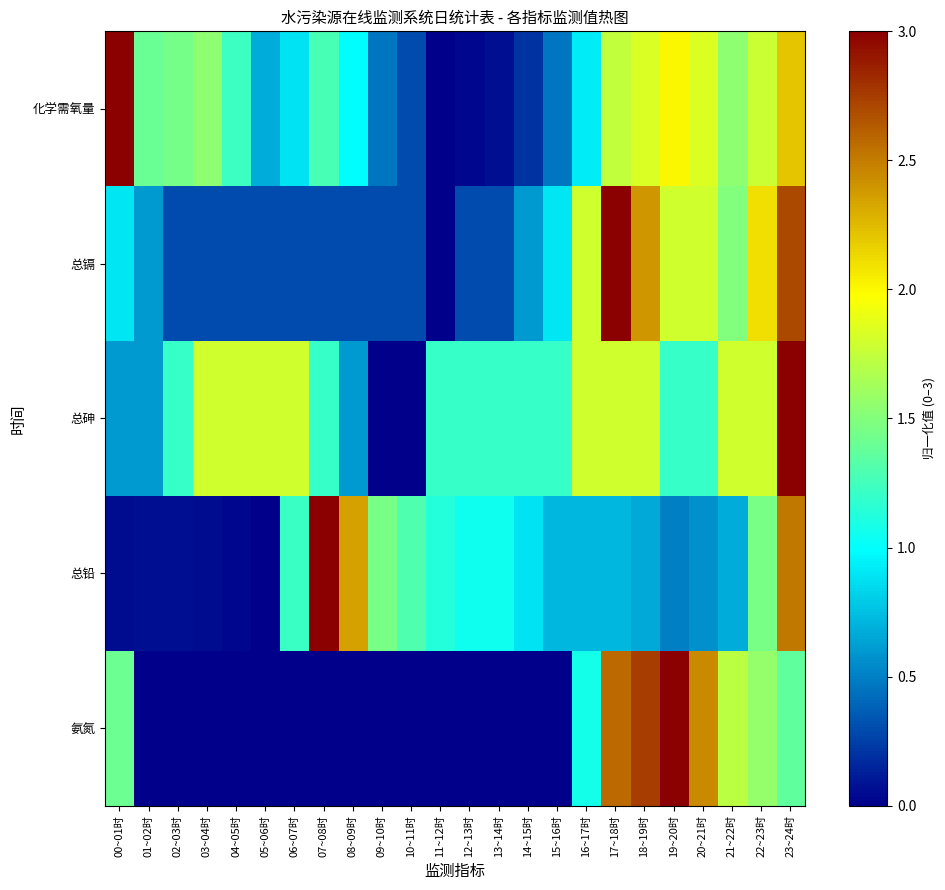

Reading left to right, list all the values displayed in this chart.

化学需氧量: 00~01时=3.0	01~02时=1.4	02~03时=1.5	03~04时=1.5	04~05时=1.2	05~06时=0.7	06~07时=0.9	07~08时=1.3	08~09时=1.0	09~10时=0.5	10~11时=0.3	11~12时=0.0	12~13时=0.0	13~14时=0.1	14~15时=0.2	15~16时=0.5	16~17时=0.9	17~18时=1.7	18~19时=1.8	19~20时=2.0	20~21时=1.8	21~22时=1.5	22~23时=1.8	23~24时=2.2
总镉: 00~01时=0.9	01~02时=0.6	02~03时=0.3	03~04时=0.3	04~05时=0.3	05~06时=0.3	06~07时=0.3	07~08时=0.3	08~09时=0.3	09~10时=0.3	10~11时=0.3	11~12时=0.0	12~13时=0.3	13~14时=0.3	14~15时=0.6	15~16时=0.9	16~17时=1.8	17~18时=3.0	18~19时=2.4	19~20时=1.8	20~21时=1.8	21~22时=1.5	22~23时=2.1	23~24时=2.7
总砷: 00~01时=0.6	01~02时=0.6	02~03时=1.2	03~04时=1.8	04~05时=1.8	05~06时=1.8	06~07时=1.8	07~08时=1.2	08~09时=0.6	09~10时=0.0	10~11时=0.0	11~12时=1.2	12~13时=1.2	13~14时=1.2	14~15时=1.2	15~16时=1.2	16~17时=1.8	17~18时=1.8	18~19时=1.8	19~20时=1.2	20~21时=1.2	21~22时=1.8	22~23时=1.8	23~24时=3.0
总铅: 00~01时=0.1	01~02时=0.1	02~03时=0.1	03~04时=0.1	04~05时=0.0	05~06时=0.0	06~07时=1.2	07~08时=3.0	08~09时=2.3	09~10时=1.5	10~11时=1.3	11~12时=1.1	12~13时=1.0	13~14时=1.0	14~15时=0.9	15~16时=0.7	16~17时=0.7	17~18时=0.7	18~19时=0.7	19~20时=0.5	20~21时=0.6	21~22时=0.7	22~23时=1.5	23~24时=2.5
氨氮: 00~01时=1.4	01~02时=0.0	02~03时=0.0	03~04时=0.0	04~05时=0.0	05~06时=0.0	06~07时=0.0	07~08时=0.0	08~09时=0.0	09~10时=0.0	10~11时=0.0	11~12时=0.0	12~13时=0.0	13~14时=0.0	14~15时=0.0	15~16时=0.0	16~17时=1.1	17~18时=2.6	18~19时=2.8	19~20时=3.0	20~21时=2.4	21~22时=1.7	22~23时=1.6	23~24时=1.4